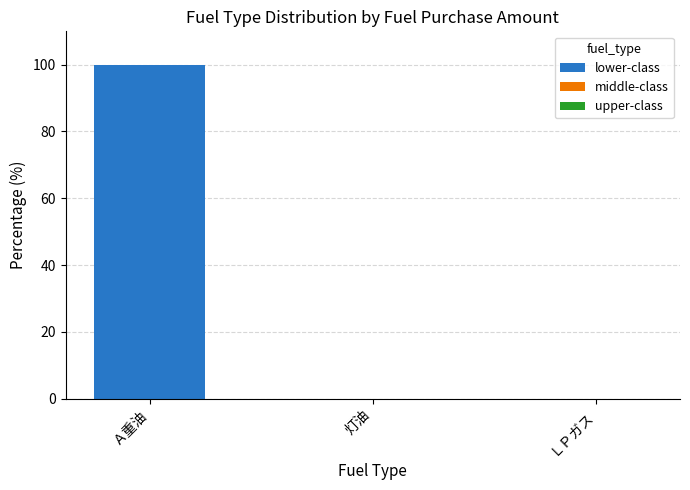

The chart shows a value of -54 at 灯油. True or false?

False